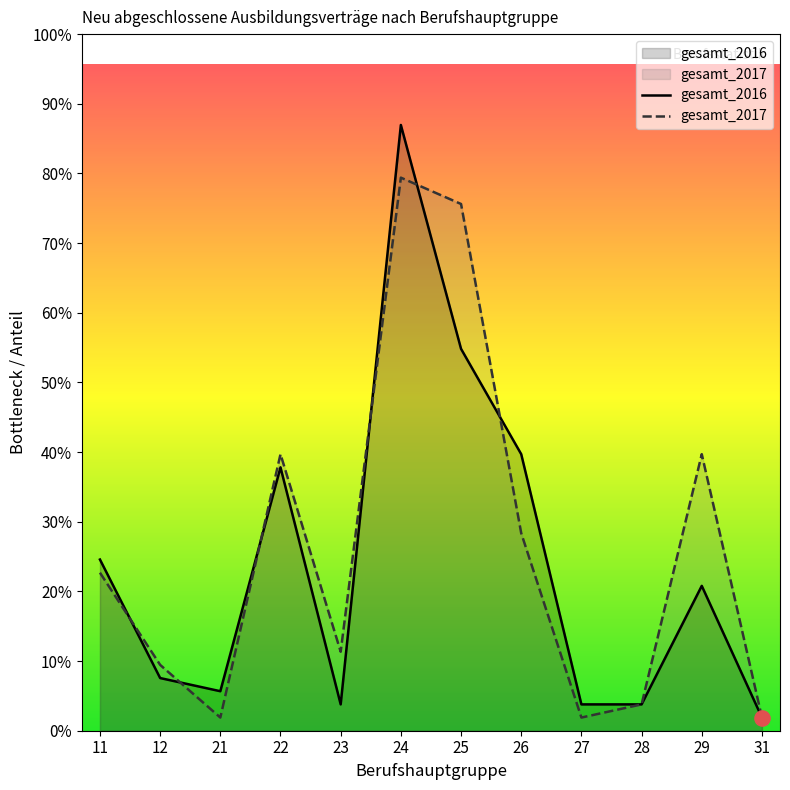

What are all the series names shown in the legend?

gesamt_2016, gesamt_2017